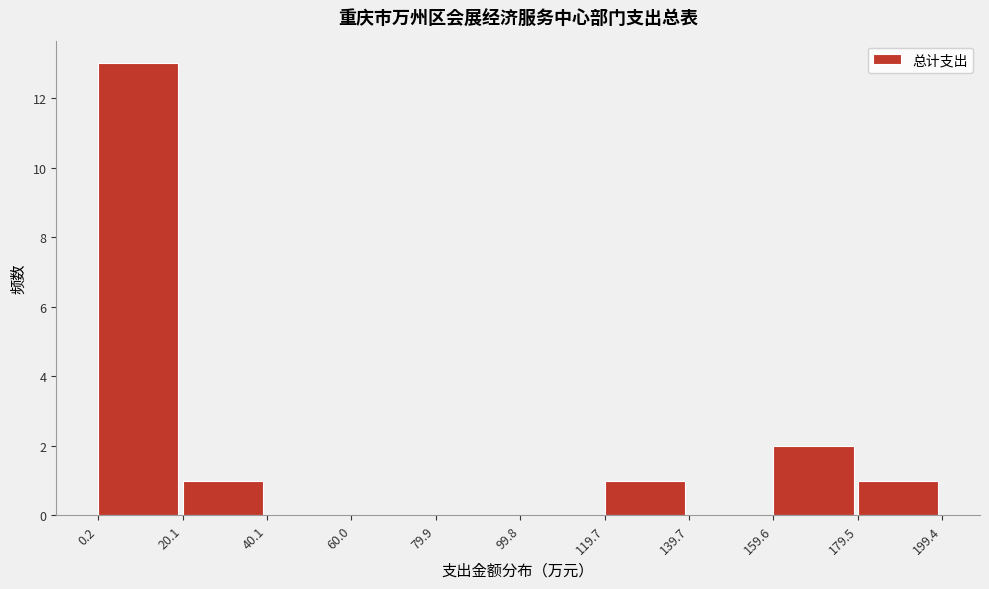

What is the height of the bar covering 20.1 to 40.1 on the x-axis? The values are not printed on the chart, so give them approximately, as read against the axis.

1